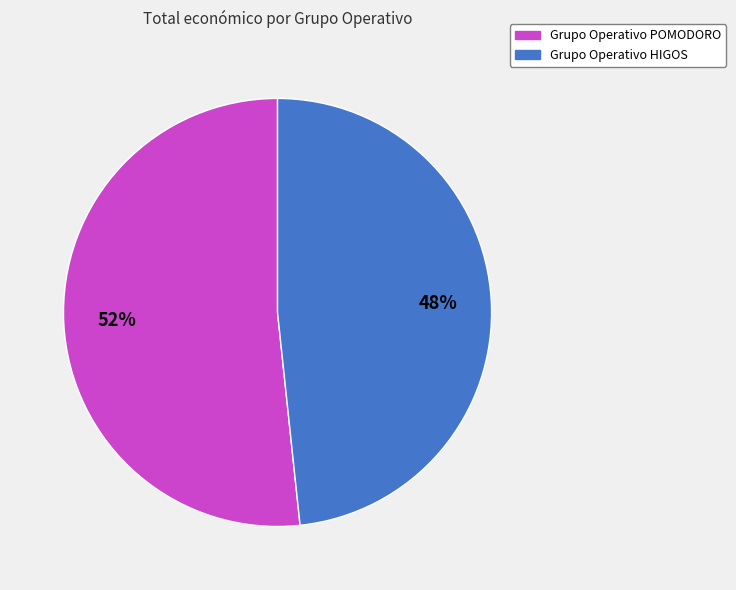

True or false: Grupo Operativo HIGOS accounts for 48% of the total.

True